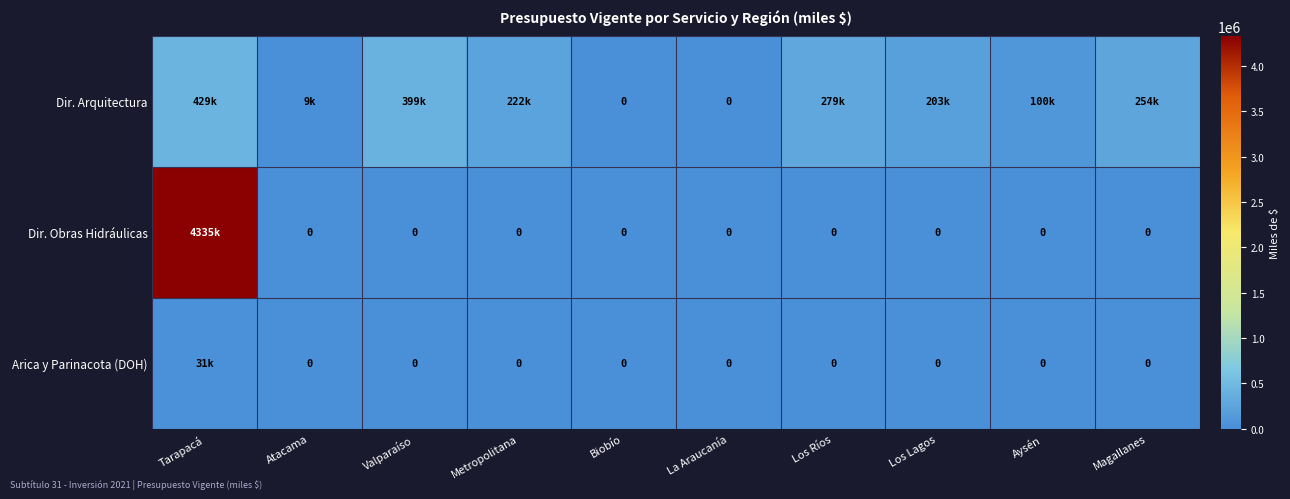

What is the difference between the maximum and second lowest values in the Dir. Obras Hidráulicas series?

4335014